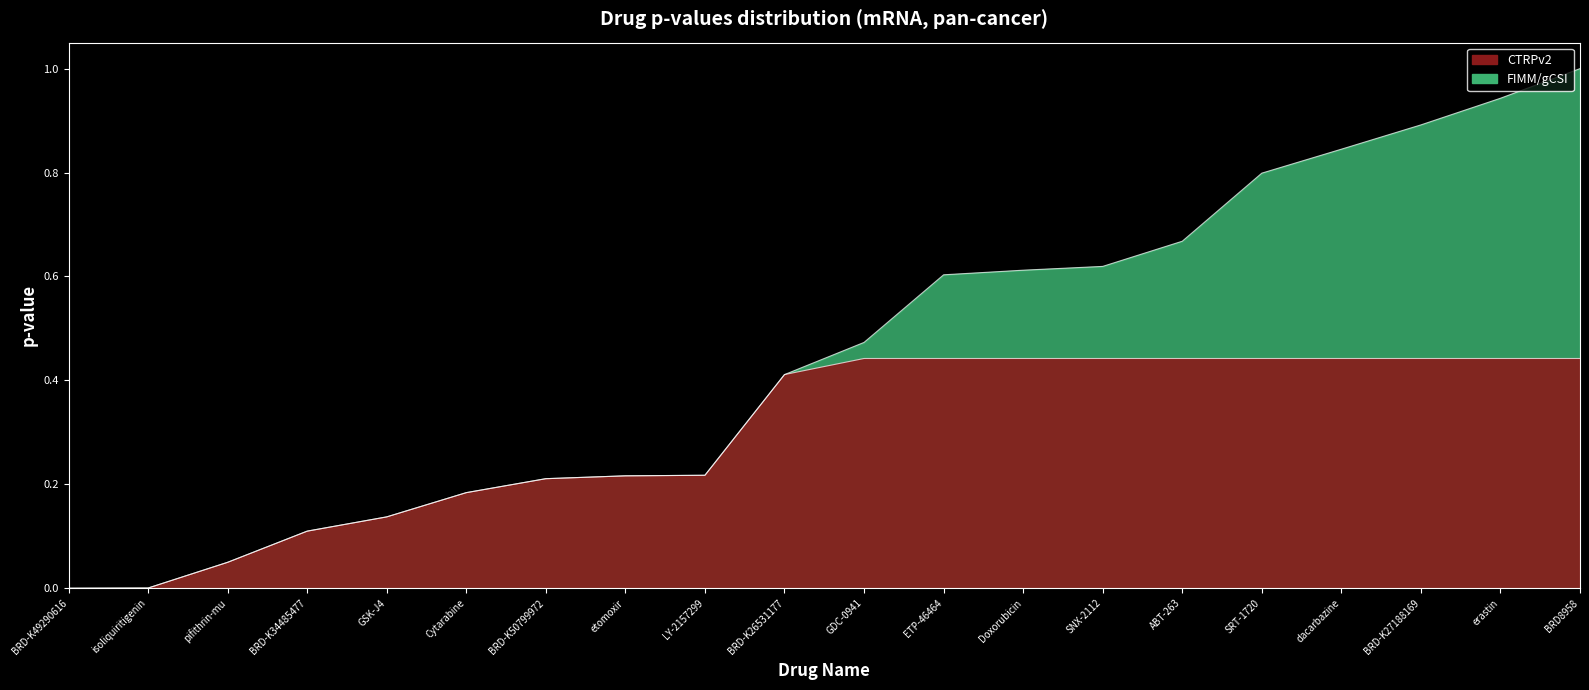

True or false: there are more than 2 points higher than both neighbors.

False